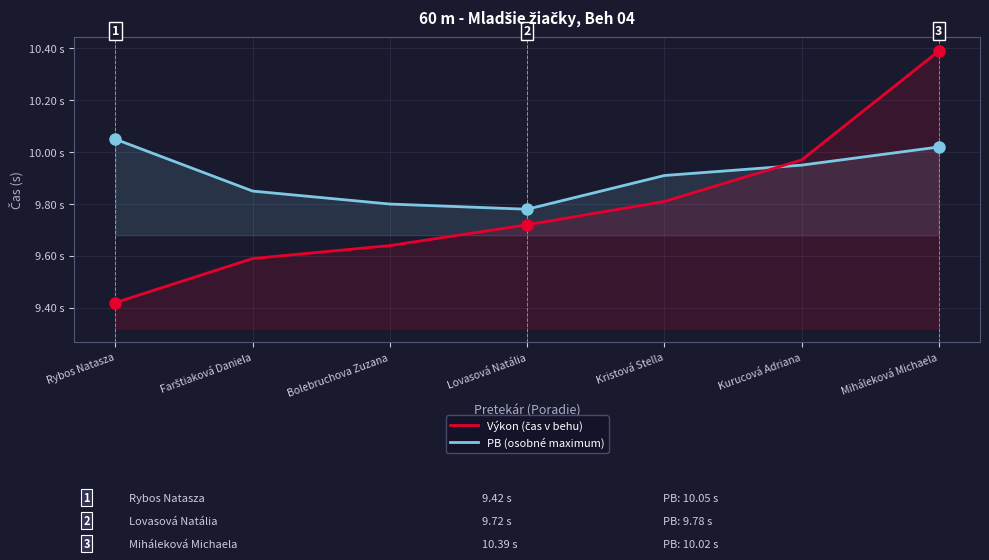

What value does the PB (osobné maximum) series have at Lovasová Natália?

9.8